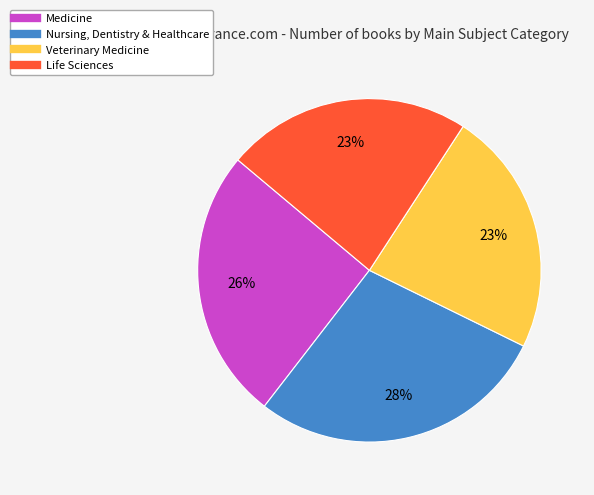

To the nearest percent, what is the average slice percentage?

25%